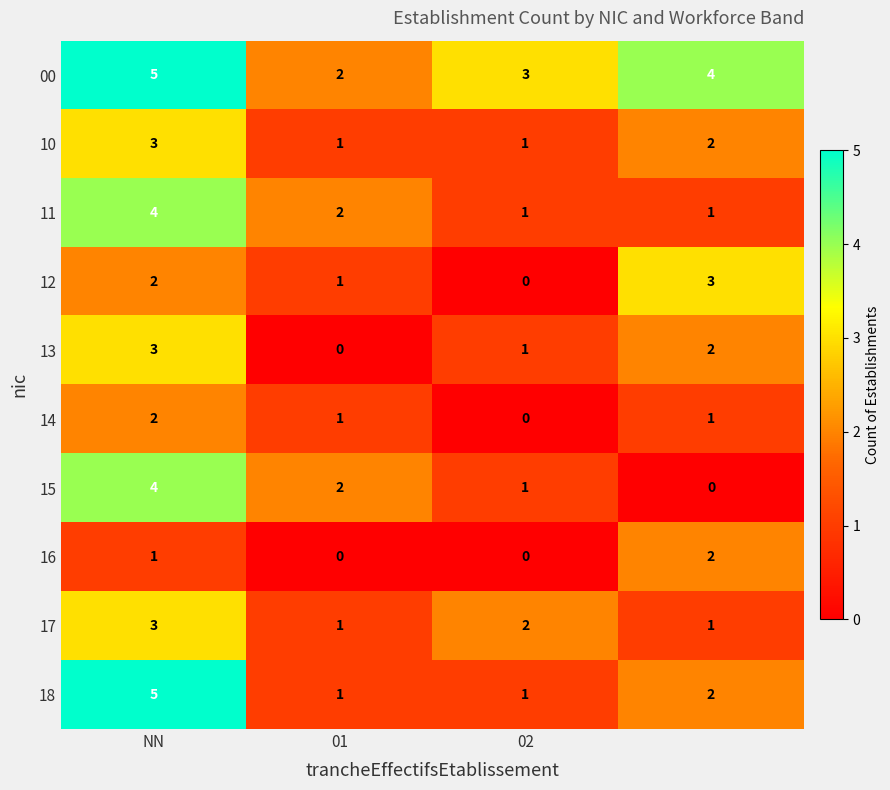

Which series has the largest total across all categories?

00